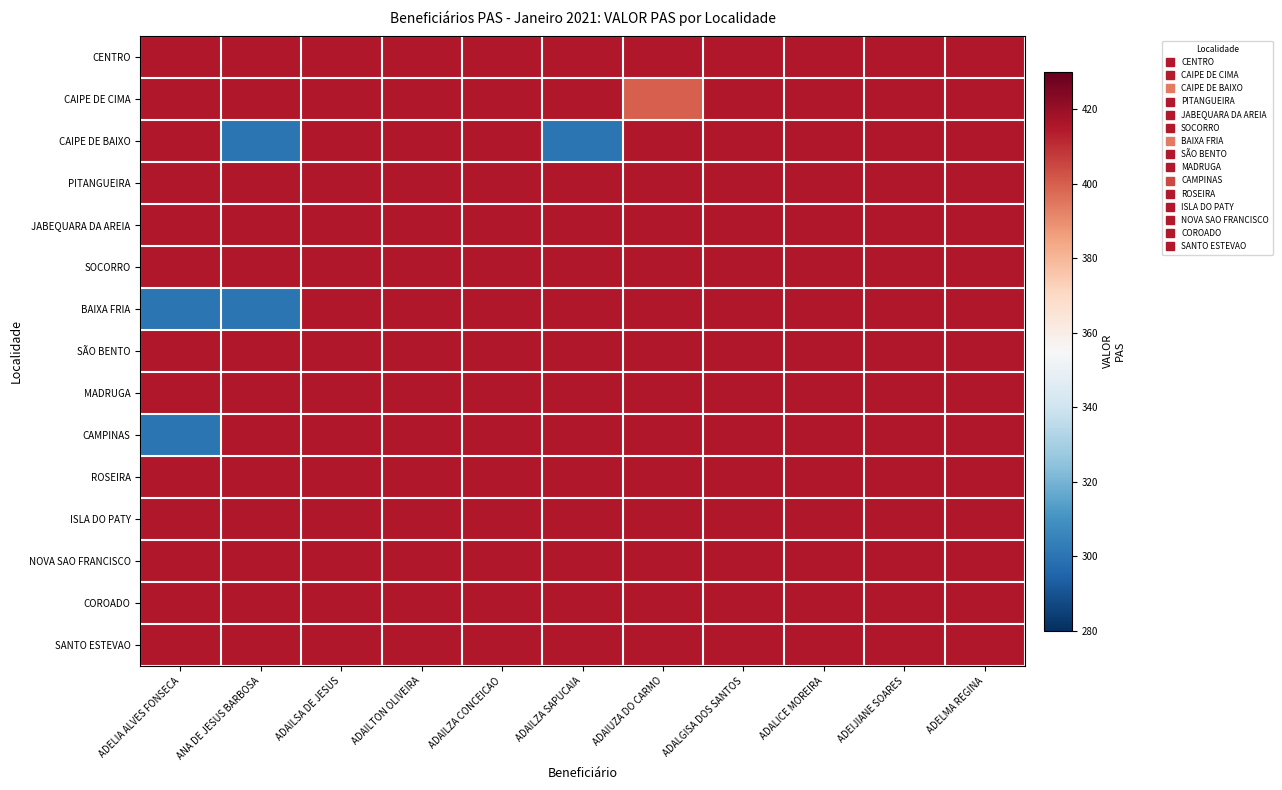

Which has a higher value, ADALGISA DOS SANTOS or ADAILZA CONCEICAO?

ADALGISA DOS SANTOS